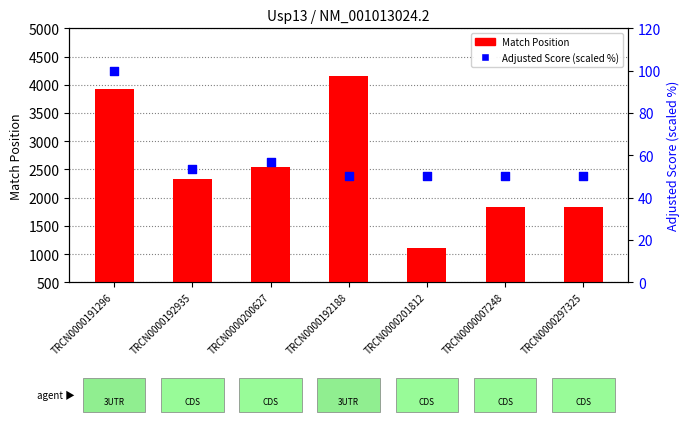

Which series reaches the maximum Y coordinate?

Match Position